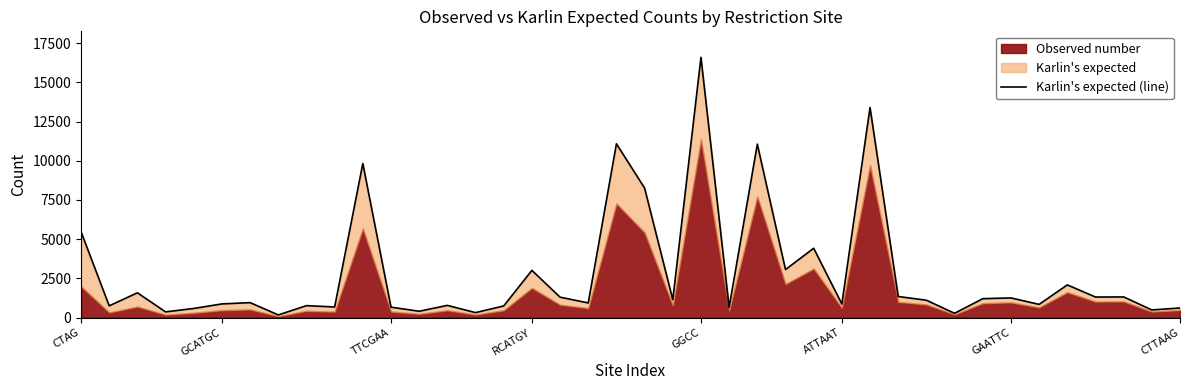

Rank the categories by value from highest to lowest.

22, 28, 19, 24, 10, 20, CTAG, 26, 25, 16, 35, TTCGAA, 29, 37, 36, 17, 33, 32, 21, 30, GAATTC, 18, ATTAAT, 27, 34, 13, 8, GCATGC, 15, 9, 11, 23, 39, GGCC, 38, 12, RCATGY, 14, 31, CTTAAG